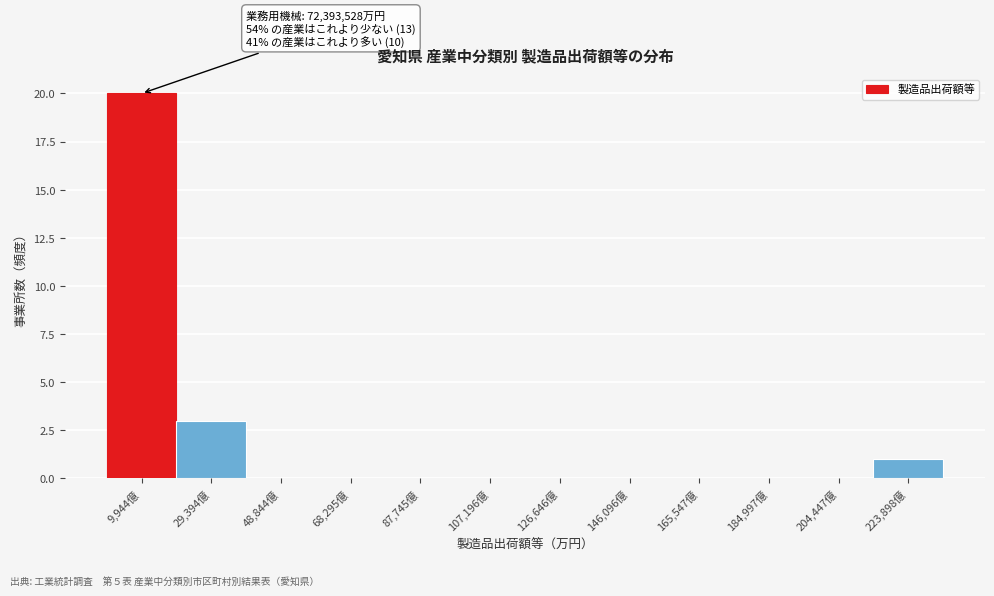

Reading left to right, transcribe all the data shown in this chart.

9,944億=20	29,394億=3	48,844億=0	68,295億=0	87,745億=0	107,196億=0	126,646億=0	146,096億=0	165,547億=0	184,997億=0	204,447億=0	223,898億=1